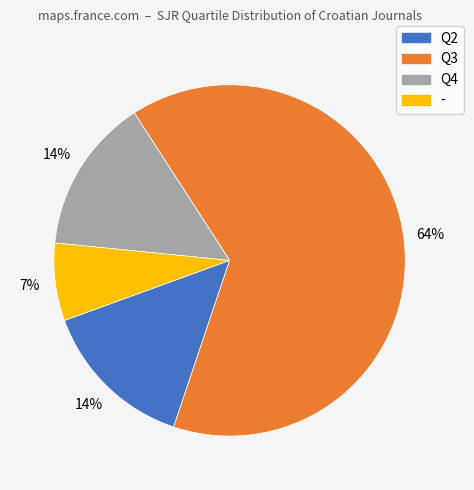

To the nearest percent, what is the average slice percentage?

25%